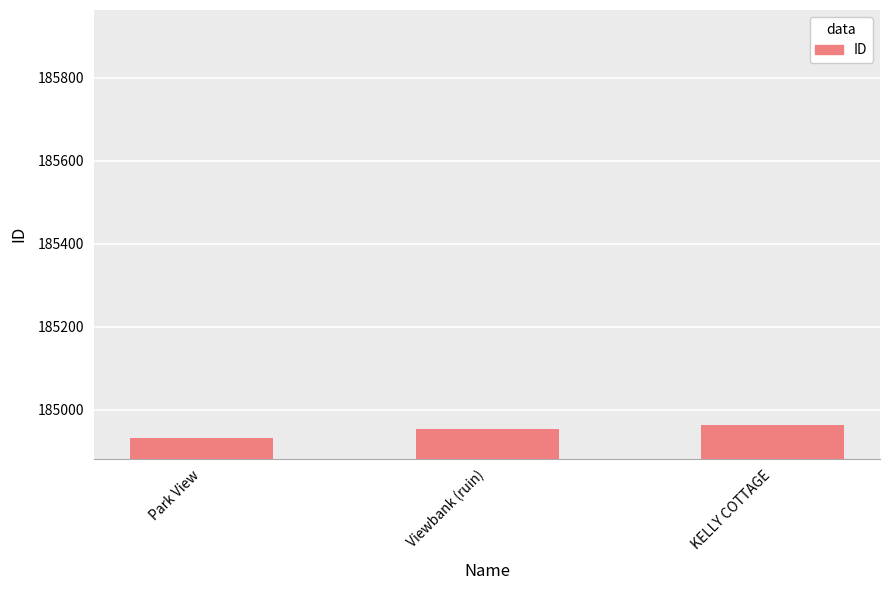

Reading left to right, what are all the values shown in this chart?

Park View=184933	Viewbank (ruin)=184955	KELLY COTTAGE=184963